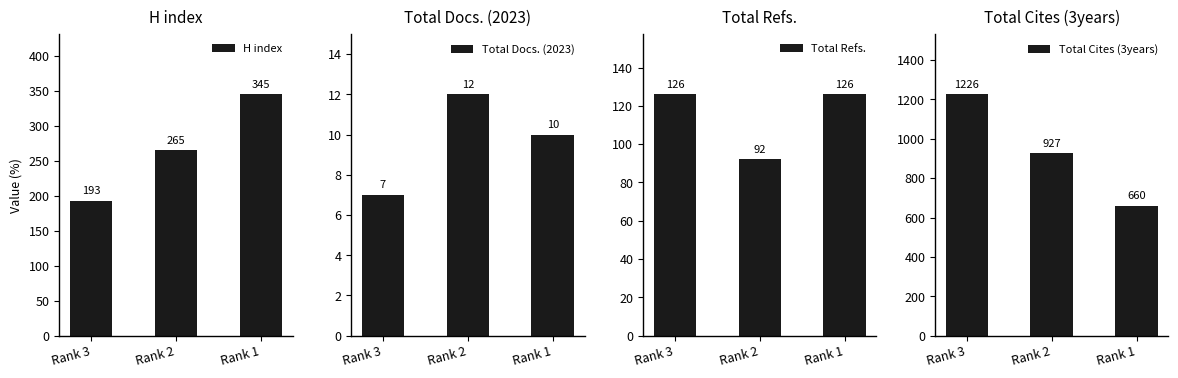

Which has a higher value, Rank 3 or Rank 2?

Rank 2